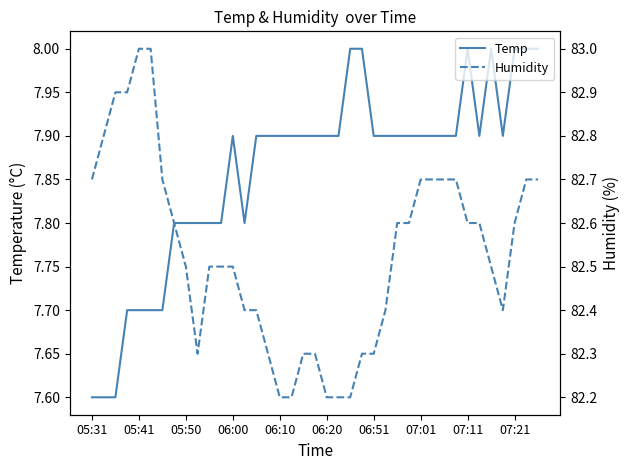

Does the chart display data point markers on the line(s)?

No